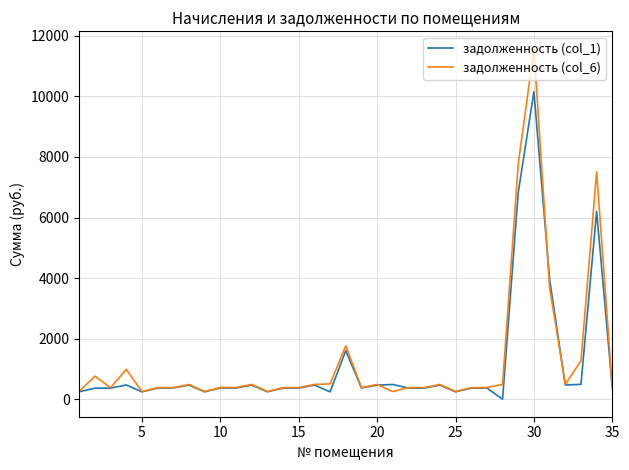

Which series has the widest spread of values?

задолженность (col_6)